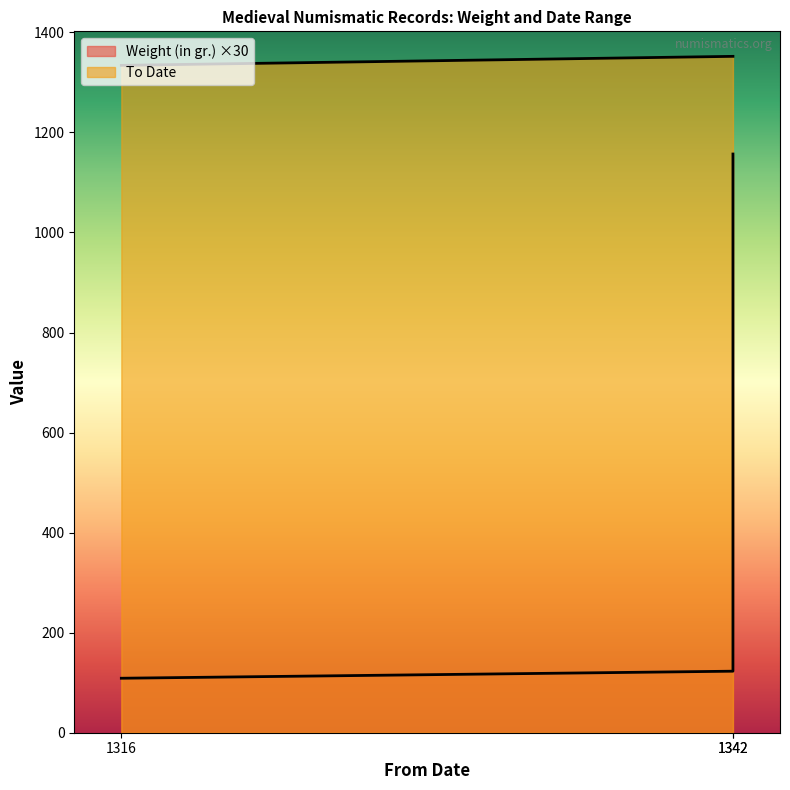

What is the value of the To Date point at the 2nd from the left?

1352.0